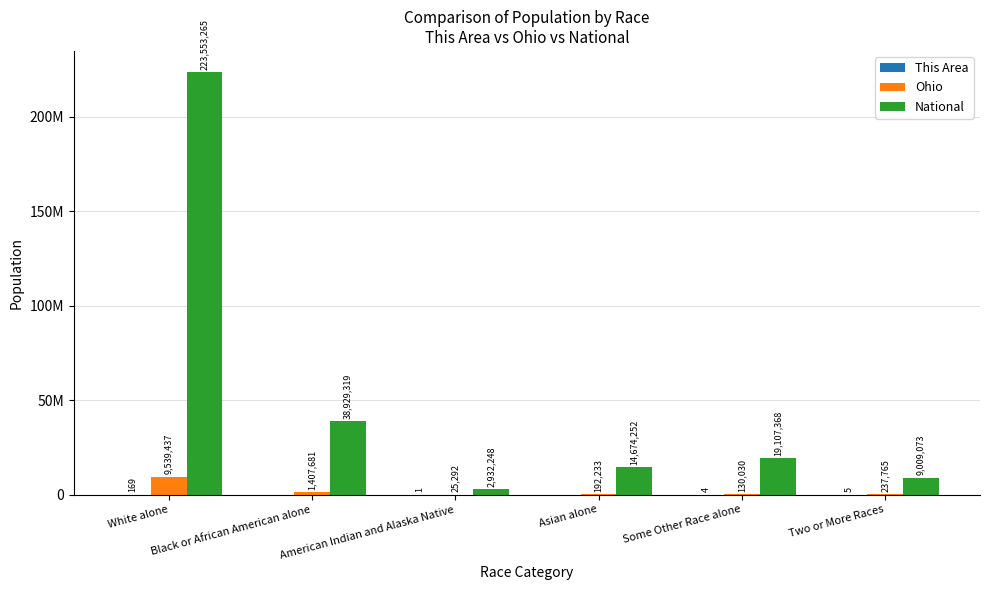

List the labels in order of National value, smallest first.

American Indian and Alaska Native, Two or More Races, Asian alone, Some Other Race alone, Black or African American alone, White alone